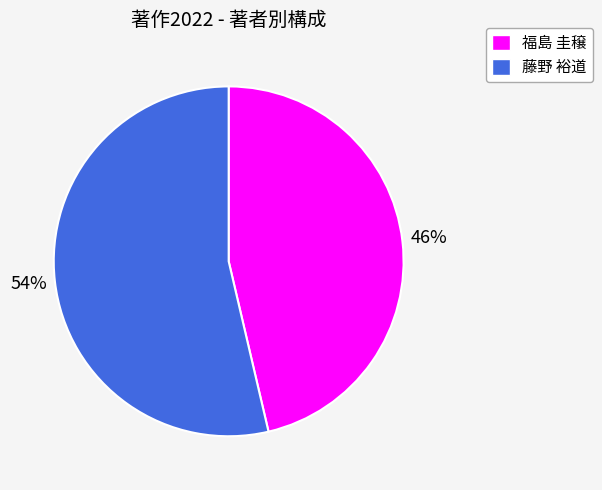

To the nearest percent, what is the average slice percentage?

50%